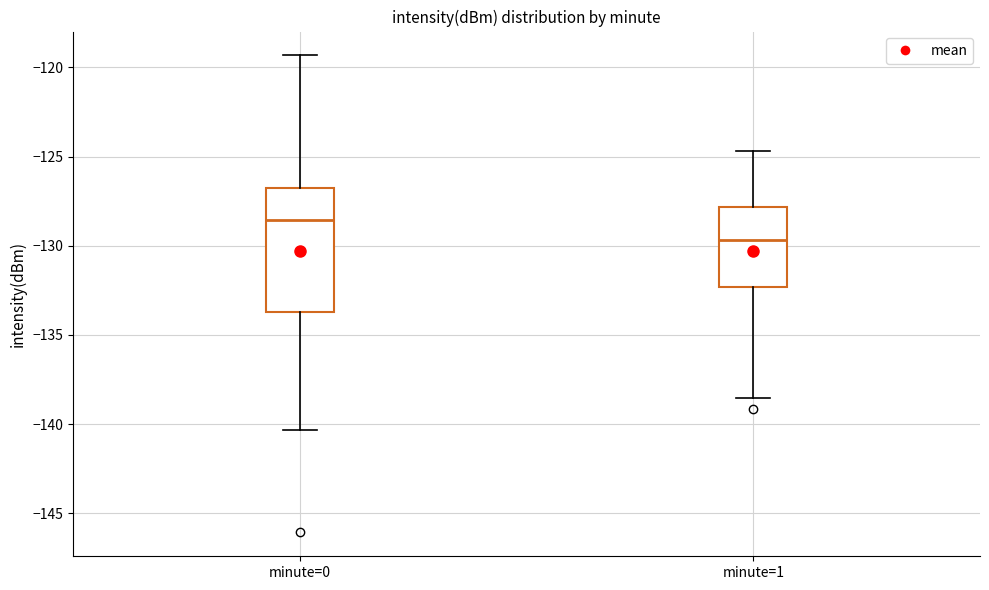

Reading left to right, transcribe this box plot: for each box, give where its median line is, the range the box spans, and where its two whiskers end, as read against the y-axis. The values are not printed on the chart, so give them approximately, as read against the axis.

minute=0: median -128.5, box -133.5 to -127.0, whiskers -140.5 to -119.5
minute=1: median -129.5, box -132.5 to -128.0, whiskers -138.5 to -124.5